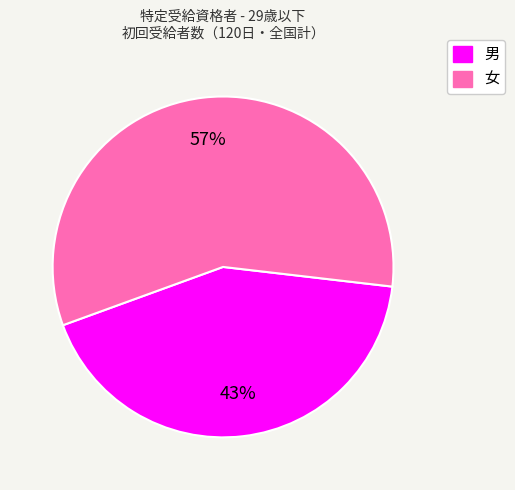

To the nearest percent, what portion does 男 represent?

43%